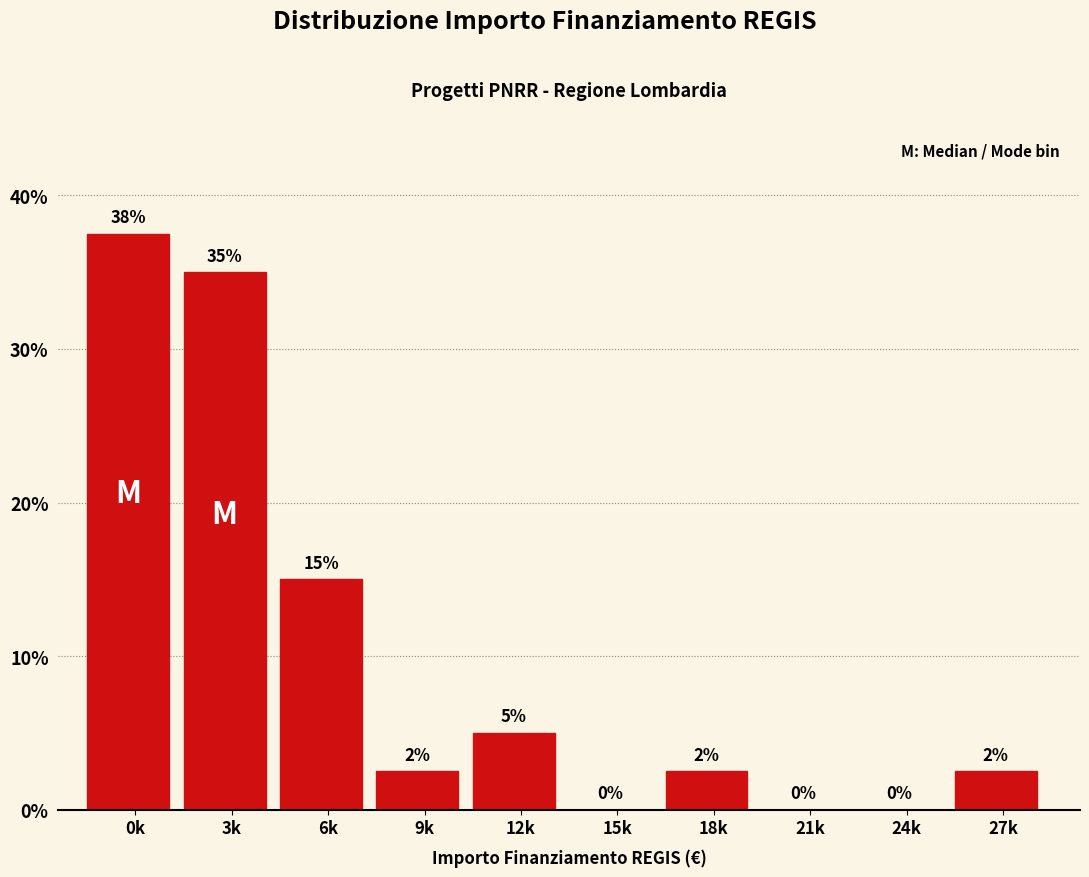

Is it true that the value at 18k is 2.5?

True